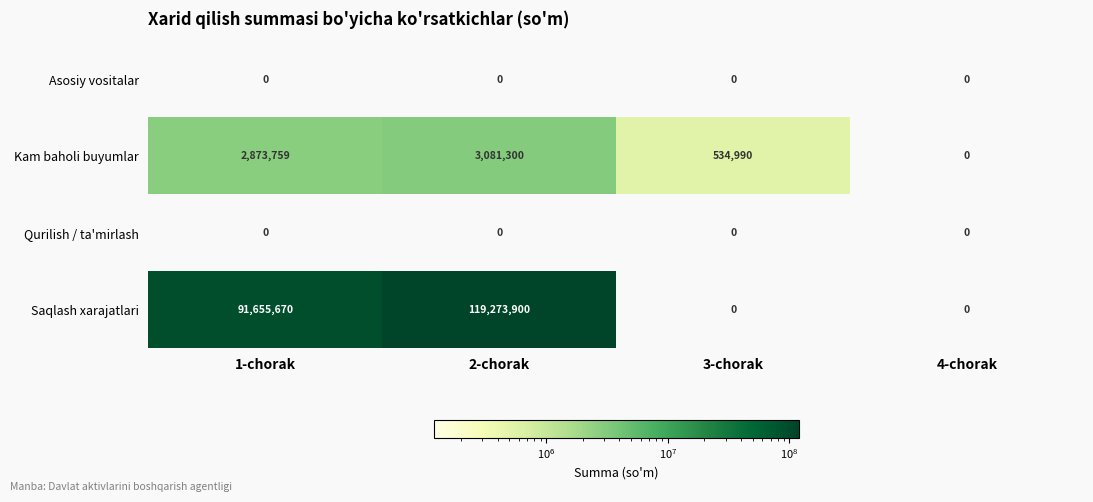

What is the highest value of the Saqlash xarajatlari series?

119273900